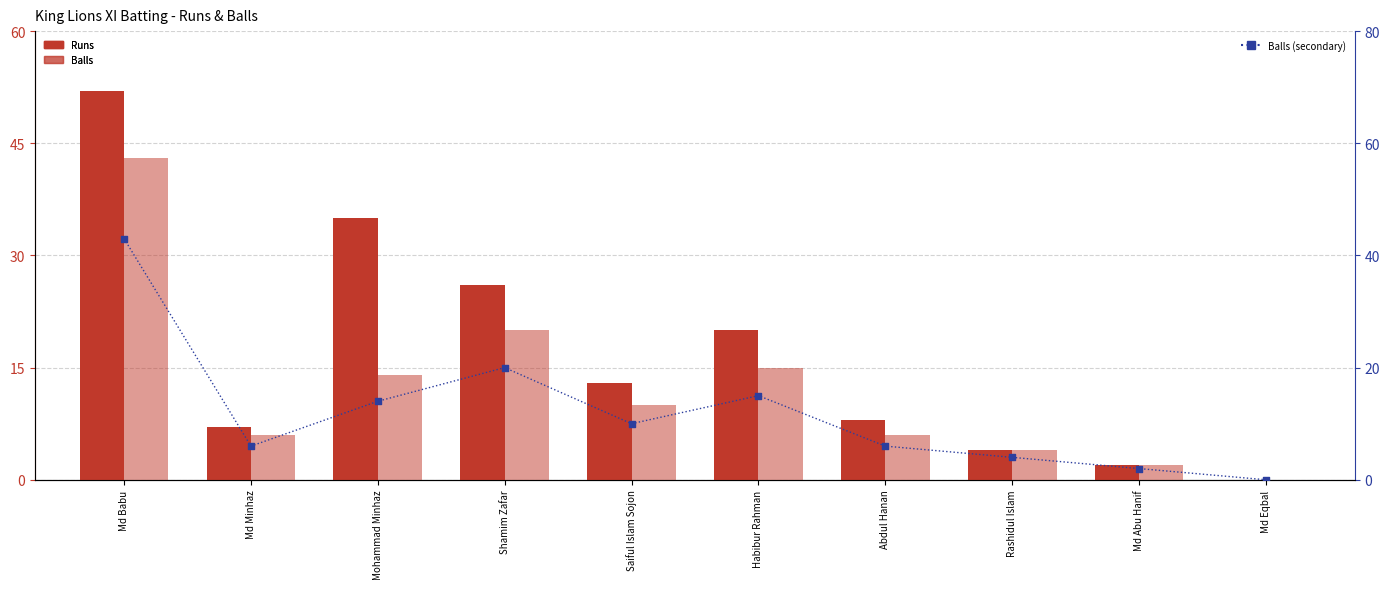

At which category is the sum across all series the highest?

Md Babu